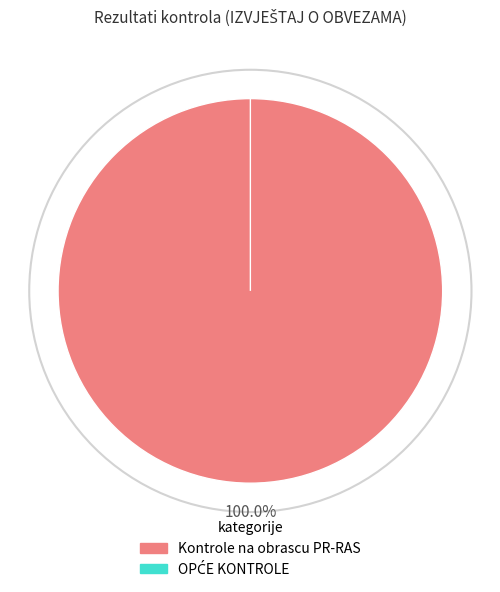

Which category accounts for the majority?

Kontrole na obrascu PR-RAS